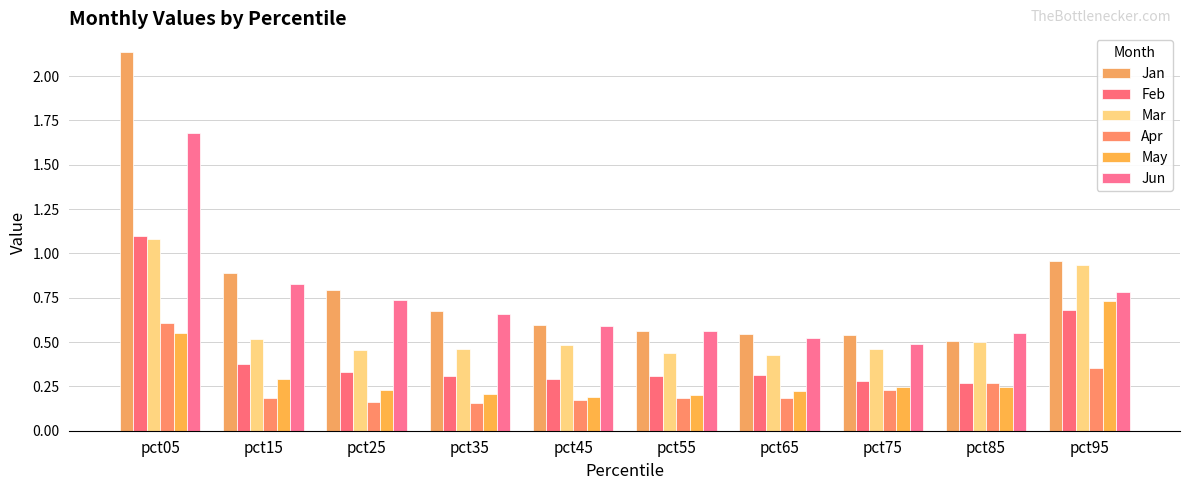

Which series has the largest range (max minus min)?

Jan